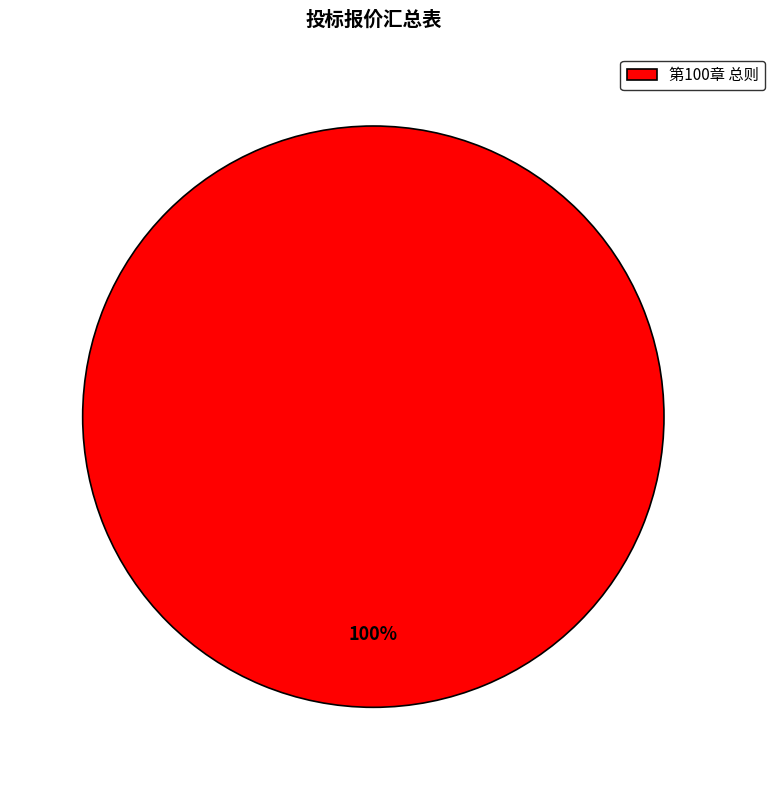

Which category accounts for the majority?

第100章 总则